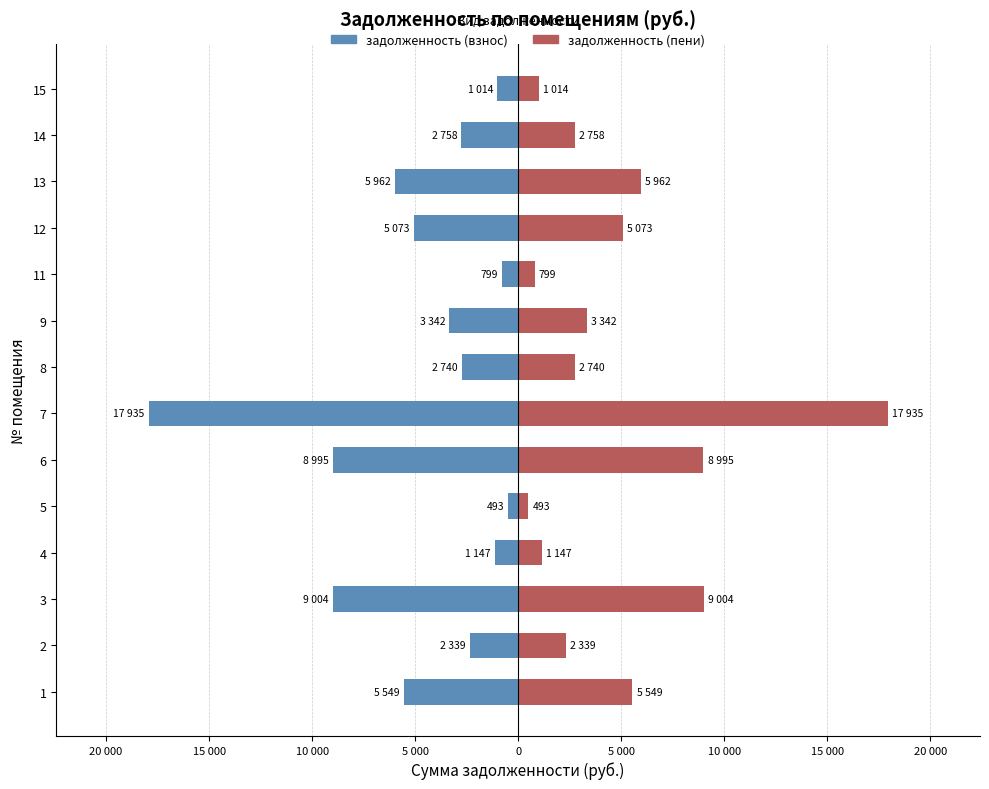

List the series in order of their peak value, highest first.

задолженность (пени), задолженность (взнос)